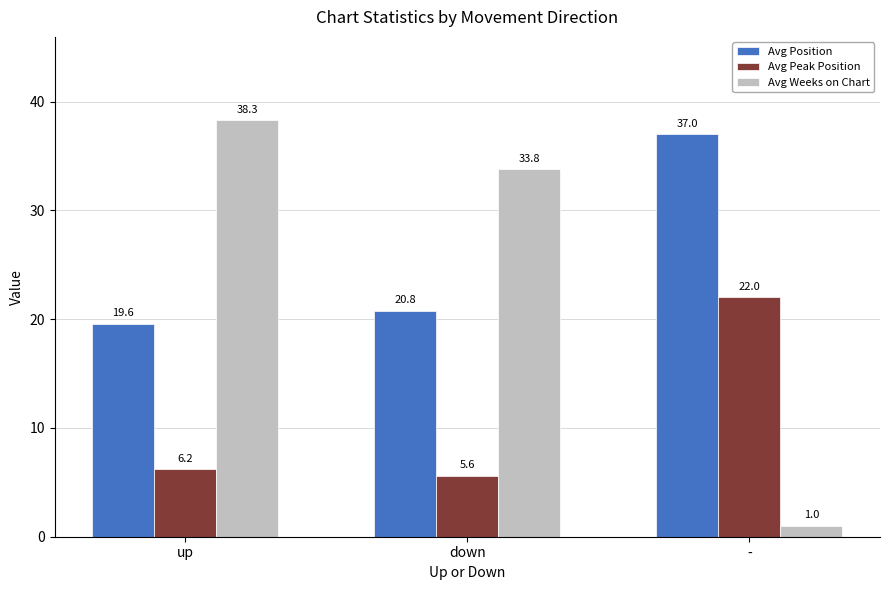

What is the difference between the second highest and minimum values in the Avg Position series?

1.2